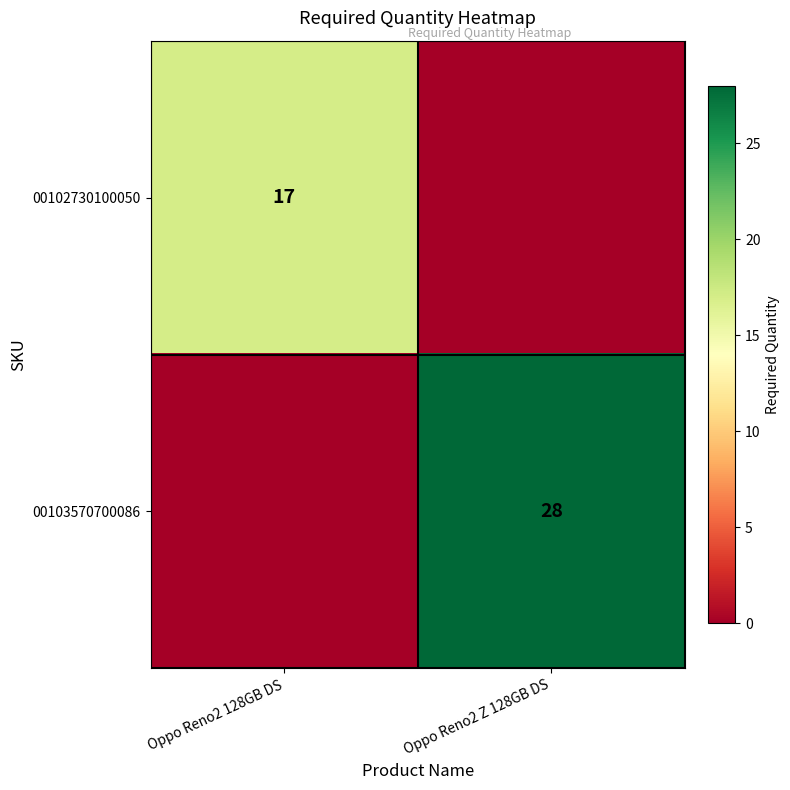

Is the value of 00102730100050 at Oppo Reno2 128GB DS greater than the value of 00103570700086 at Oppo Reno2 Z 128GB DS?

No